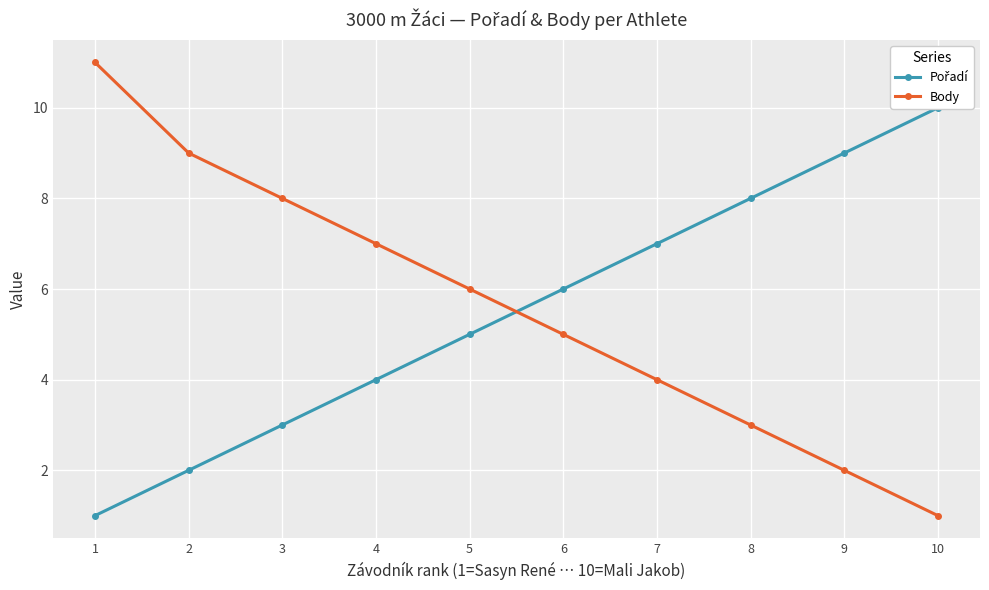

Which series has the widest spread of values?

Body